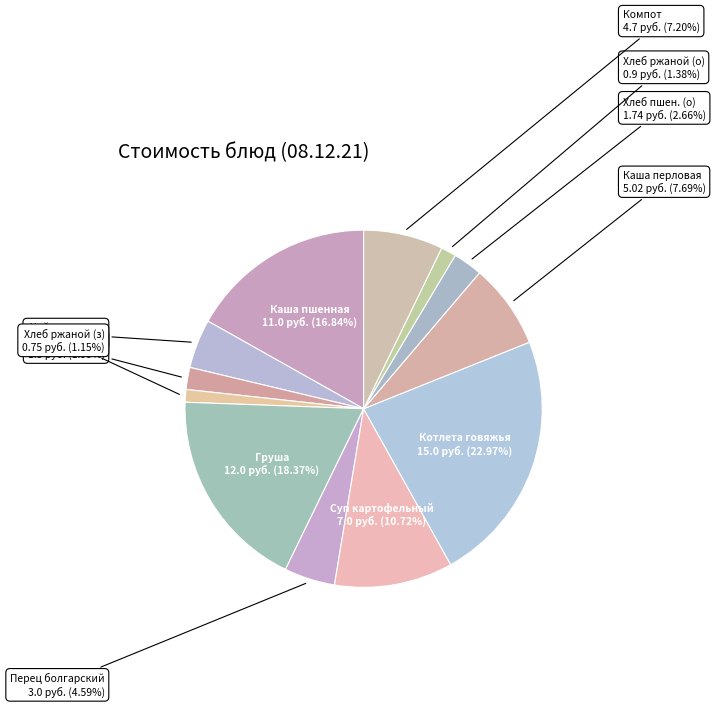

Between Котлета говяжья and Хлеб ржаной (о), which is larger?

Котлета говяжья